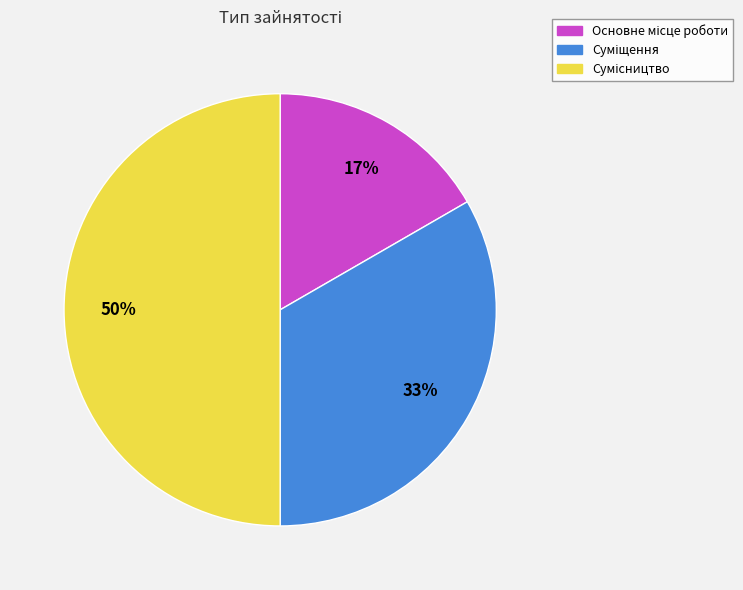

How many slices are in this pie chart?

3